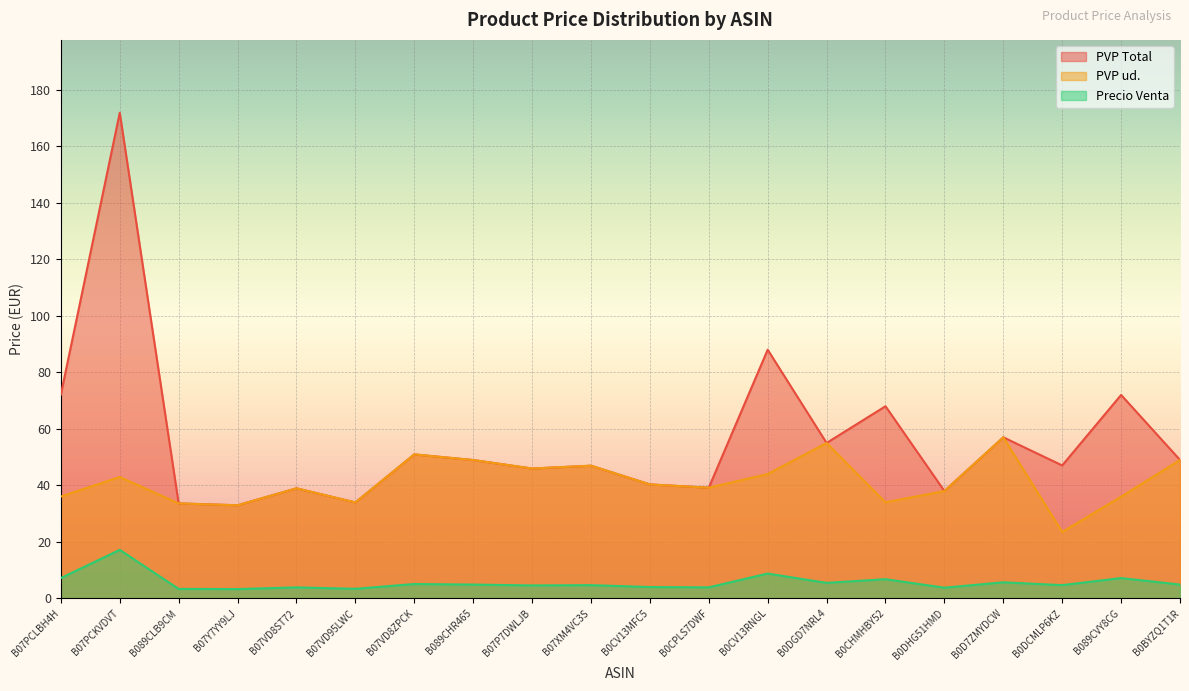

Read the Precio Venta value at B0D7ZMYDCW.

5.7